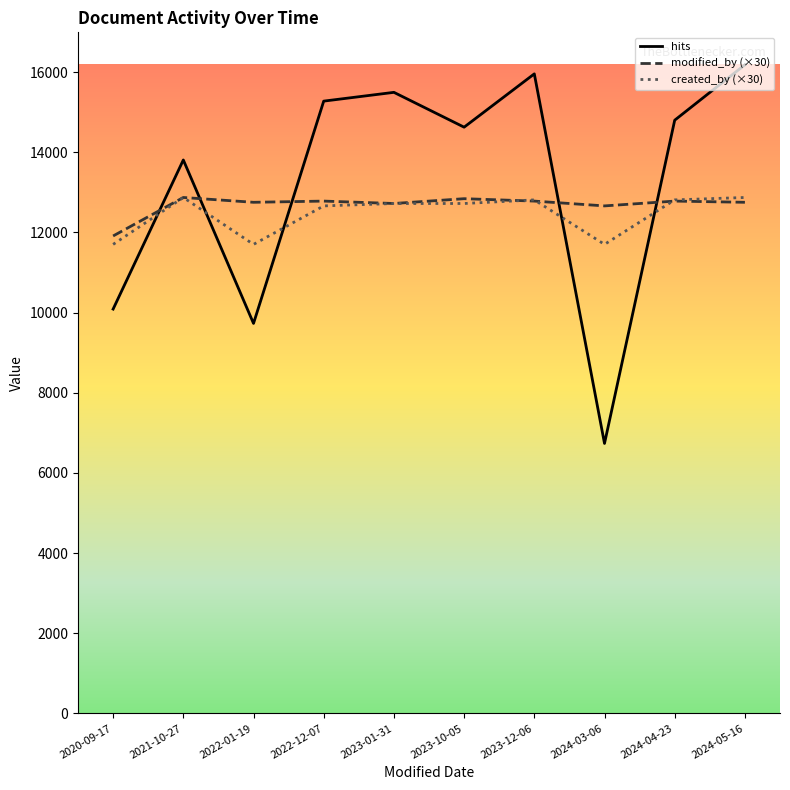

Which series has the largest range (max minus min)?

hits